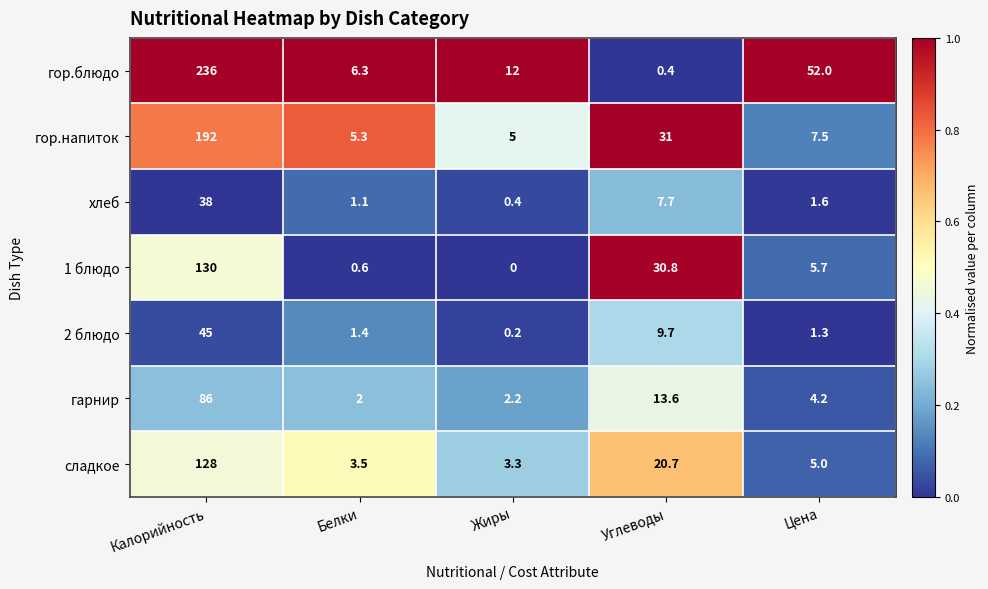

At which category is the sum across all series the highest?

Калорийность